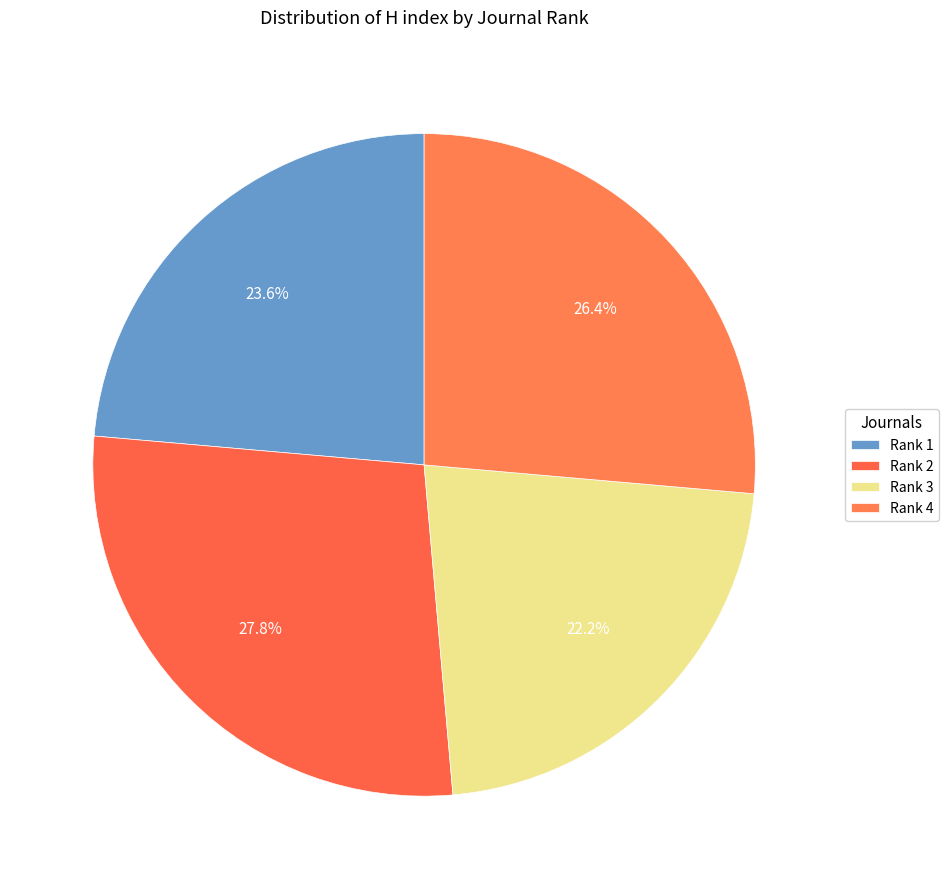

What is the total percentage of Rank 4 and Rank 3?

48.6%